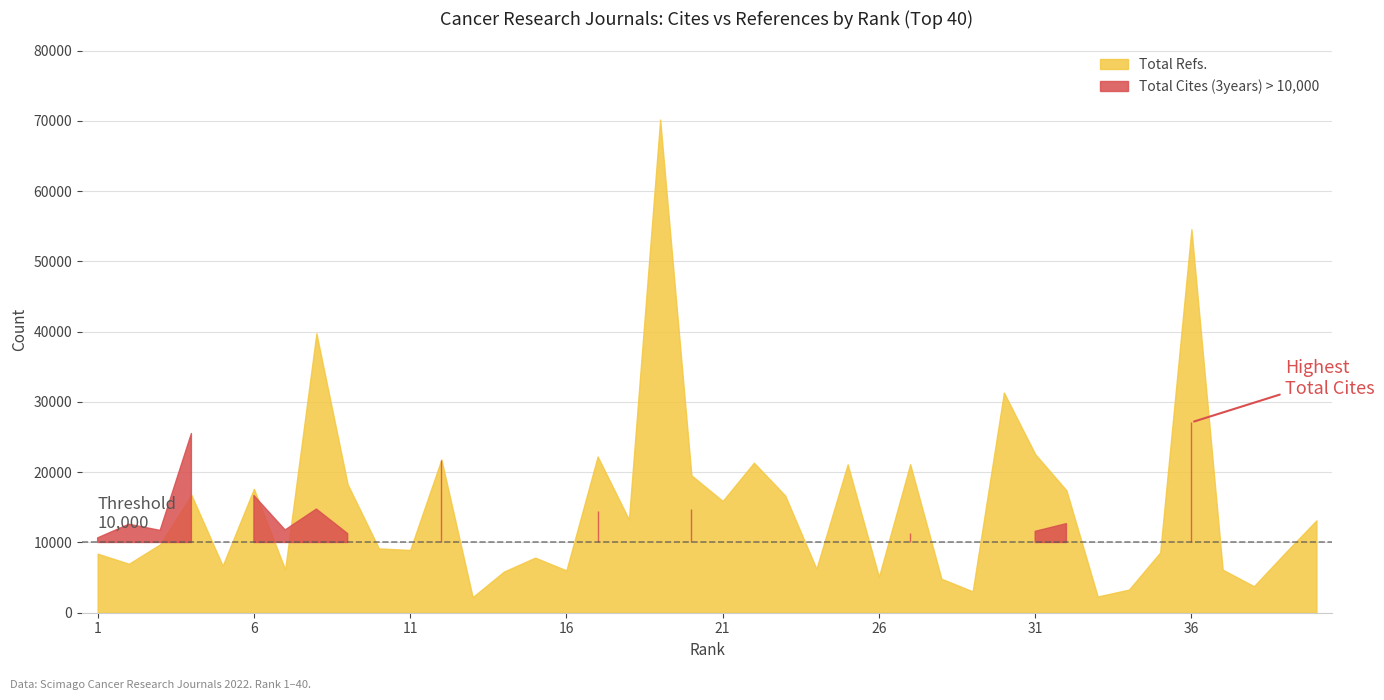

List the labels in order of value, smallest first.

13, 33, 29, 34, 38, 28, 26, 14, 16, 37, 7, 24, 5, 2, 15, 1, 39, 35, 11, 10, 3, 40, 18, 21, 23, 4, 32, 6, 9, 20, 25, 27, 22, 12, 17, 31, 30, 8, 36, 19